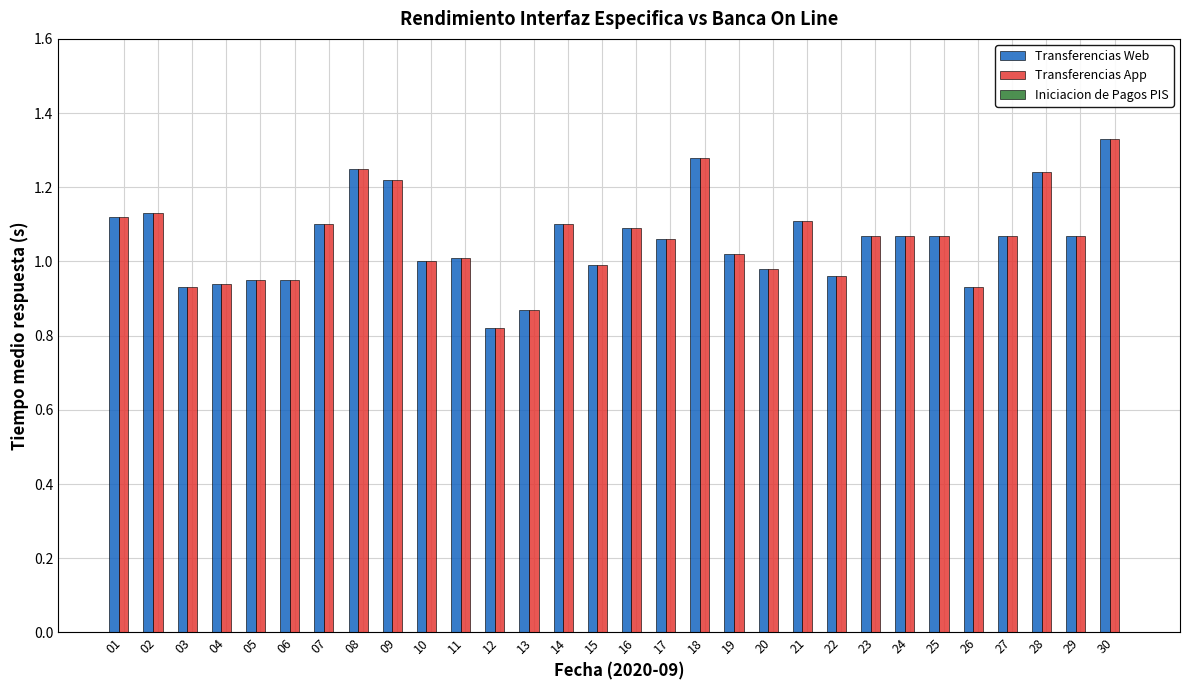

What is the difference between the maximum and second lowest values in the Transferencias Web series?

0.5